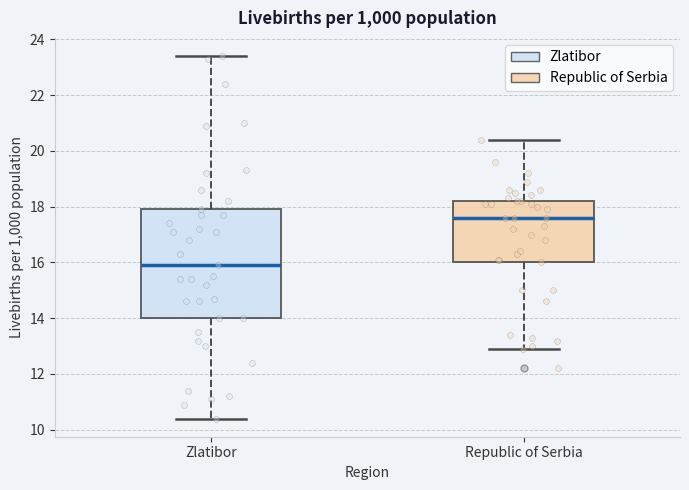

Comparing the boxes themselves (not the whiskers), which one is the tallest?

Zlatibor